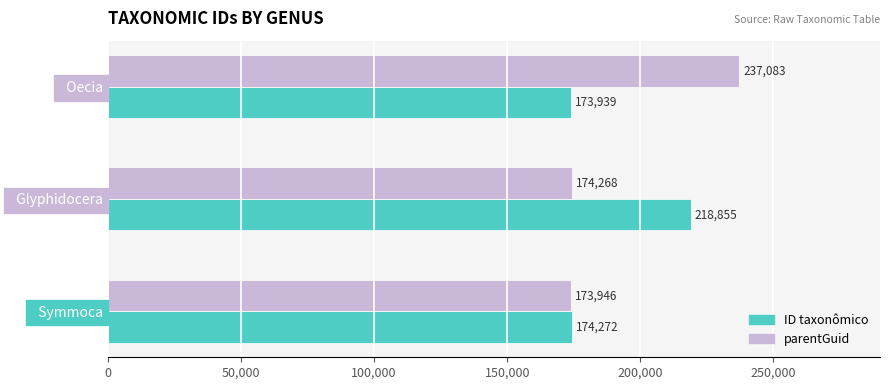

The value of parentGuid at   Glyphidocera is 65204. True or false?

False